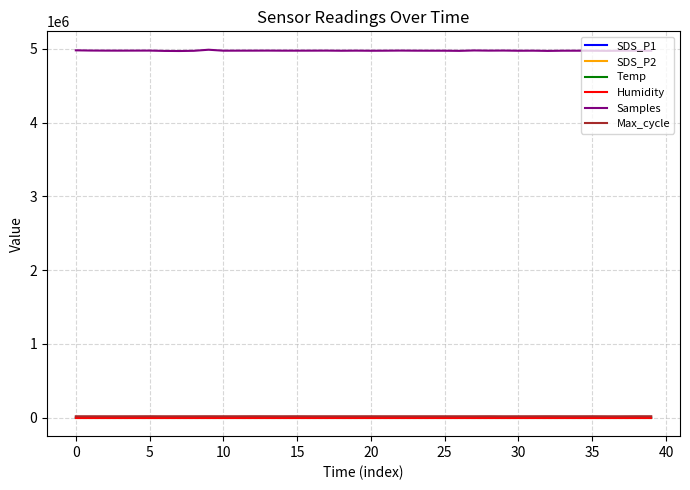

What is the greatest value displayed?

4987623.0